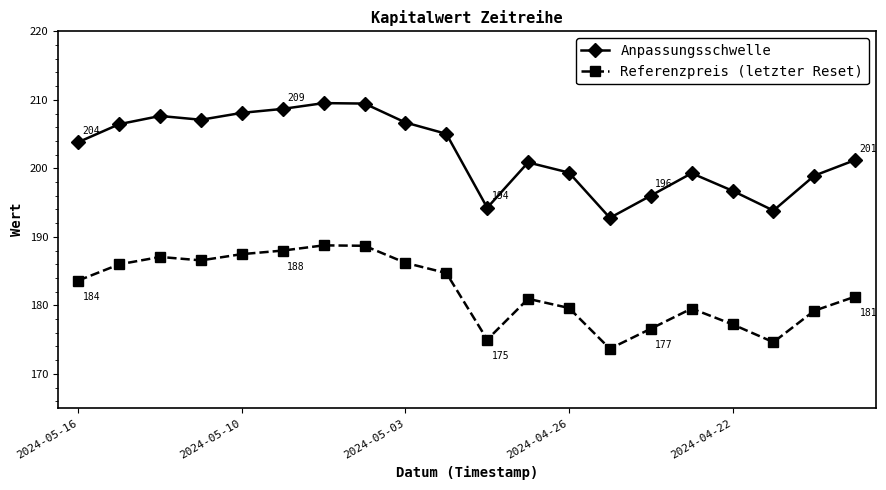

Rank the series by their average value, from highest to lowest.

Anpassungsschwelle, Referenzpreis (letzter Reset)